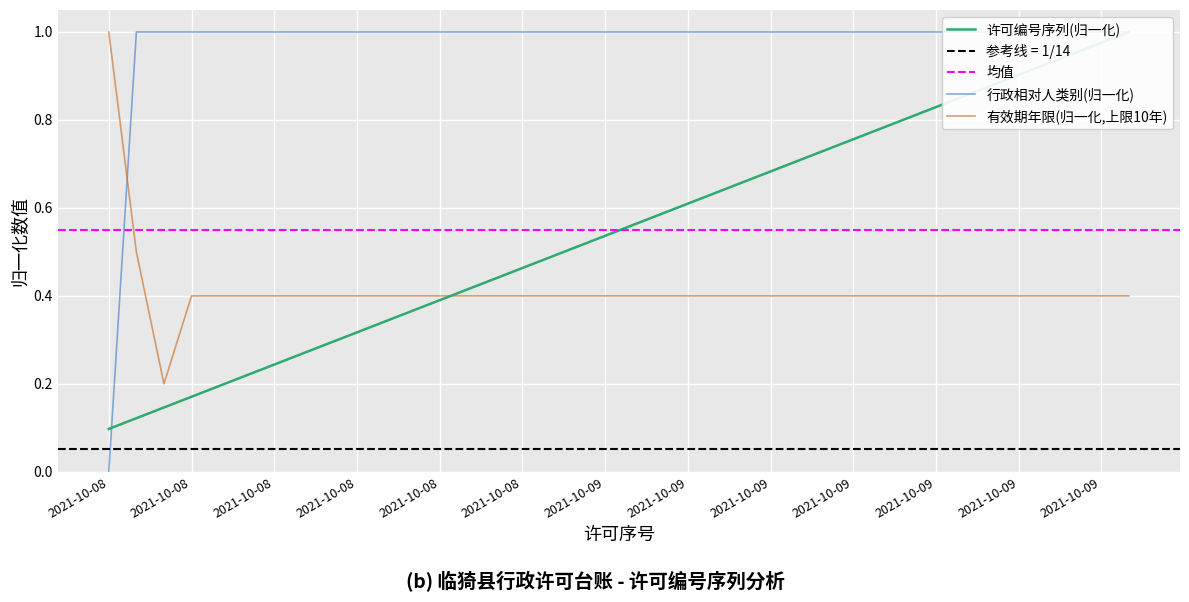

How many values in the 行政相对人类别(0=事业单位,2=个体工商/企业法人) series are below 1?

1